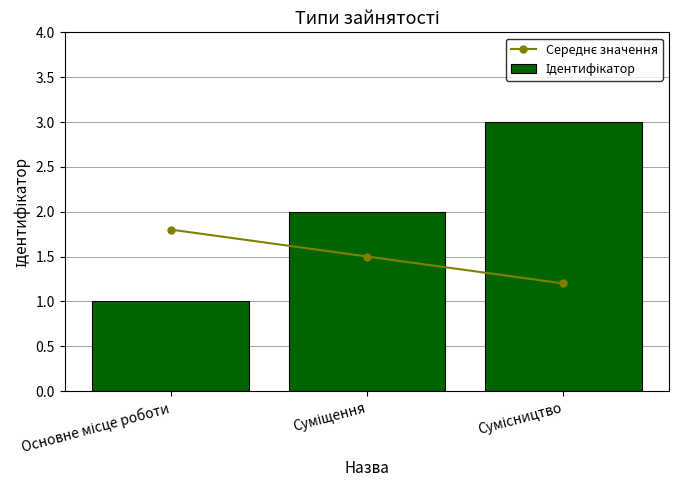

What are all the series names shown in the legend?

Середнє значення, Ідентифікатор